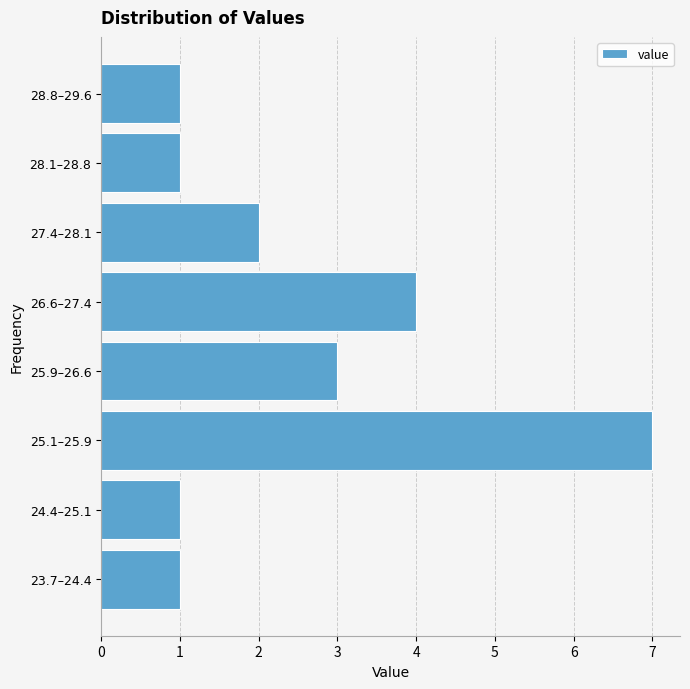

Reading top to bottom, transcribe all the data shown in this chart.

28.8–29.6=1	28.1–28.8=1	27.4–28.1=2	26.6–27.4=4	25.9–26.6=3	25.1–25.9=7	24.4–25.1=1	23.7–24.4=1